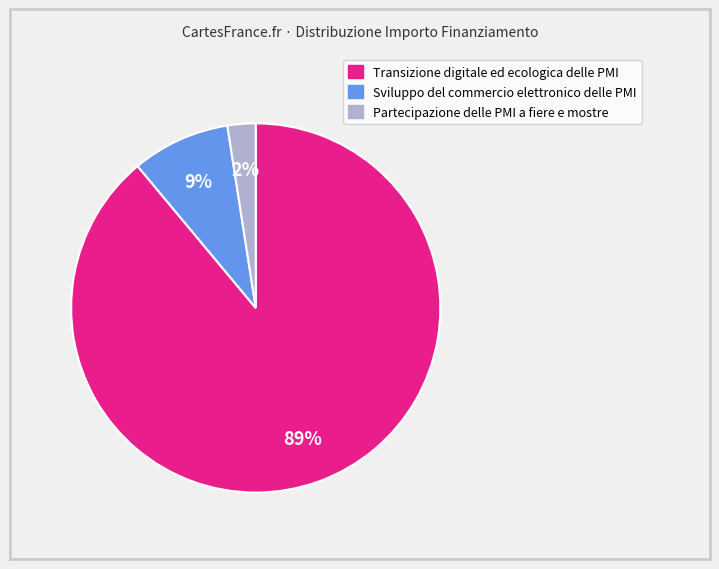

Does any single category account for the majority?

Yes